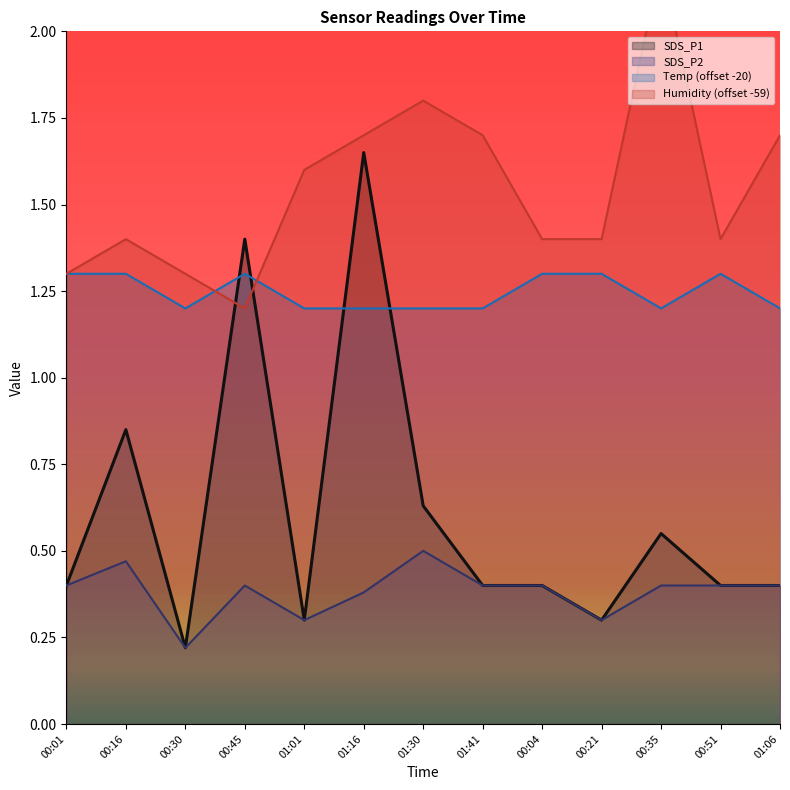

How many times do Temp and Humidity cross each other?

3